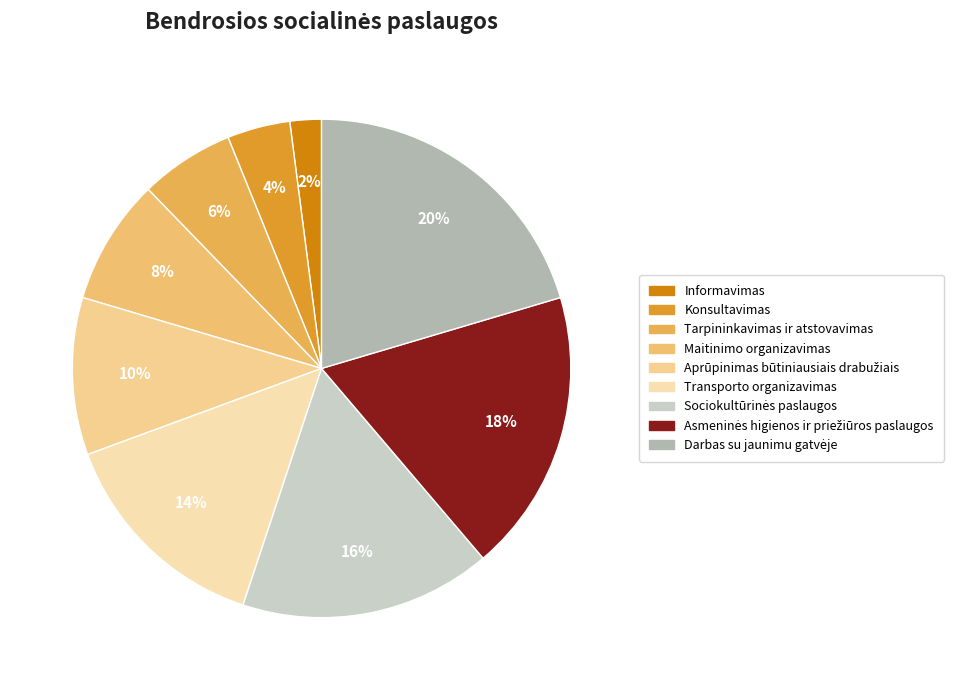

Which category has the smallest portion of the pie?

Informavimas